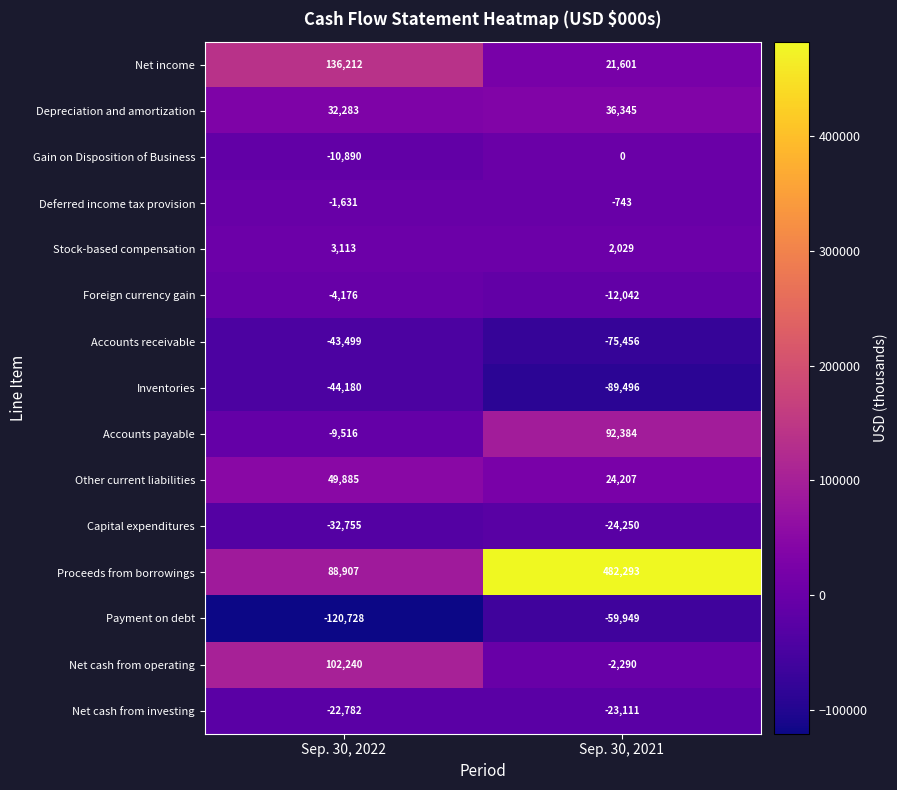

Count the number of data series in this chart.

15